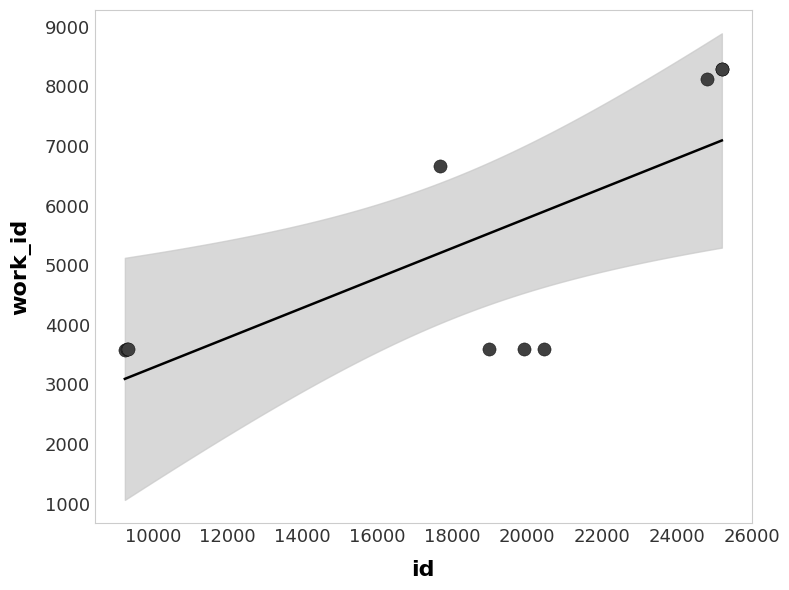

What Y value in the scatter plot is closest to 5928?

6665